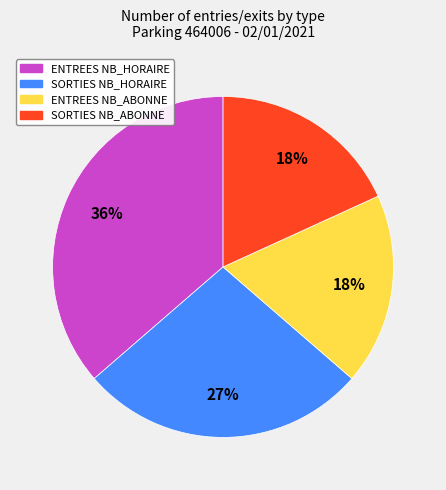

Count the number of slices in the pie.

4